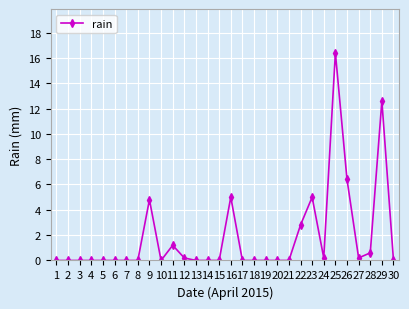

What is the difference between the second highest and second lowest values?

12.6